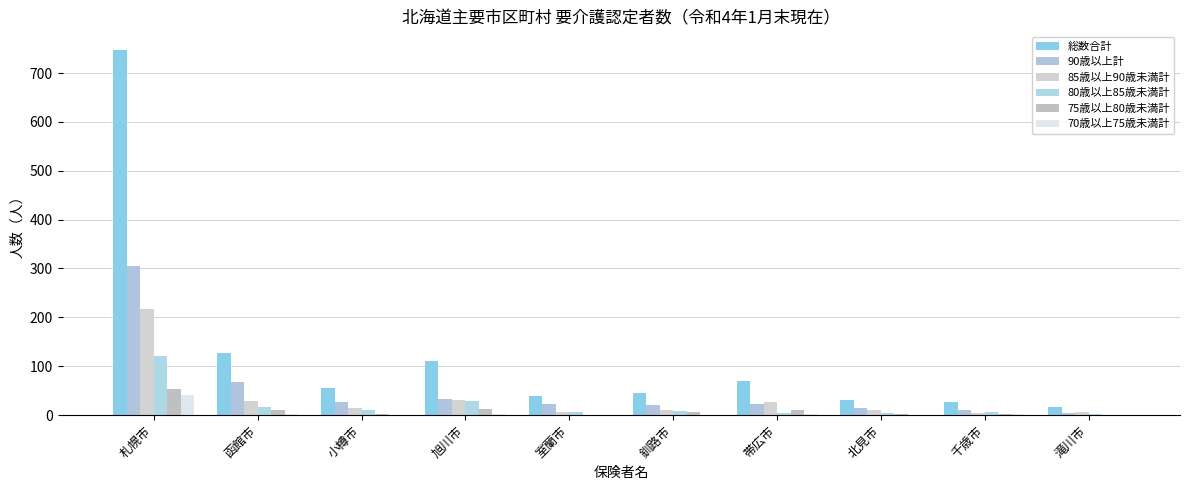

How many data points does each series have?

10